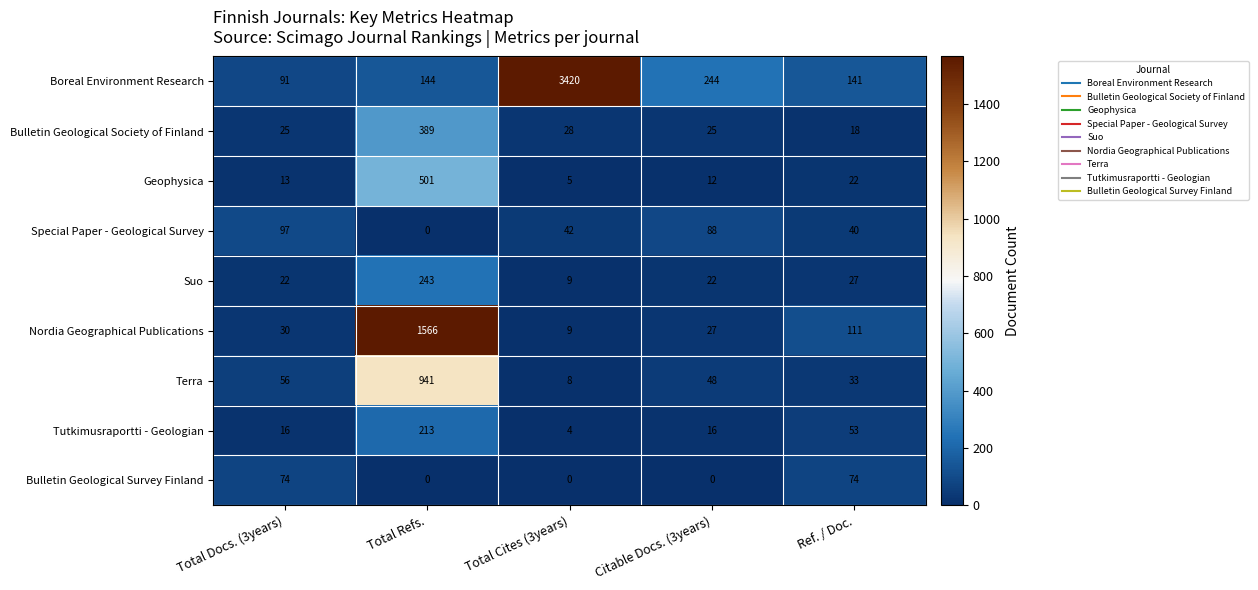

What is the difference between the highest and lowest values at Total Cites (3years)?

3420